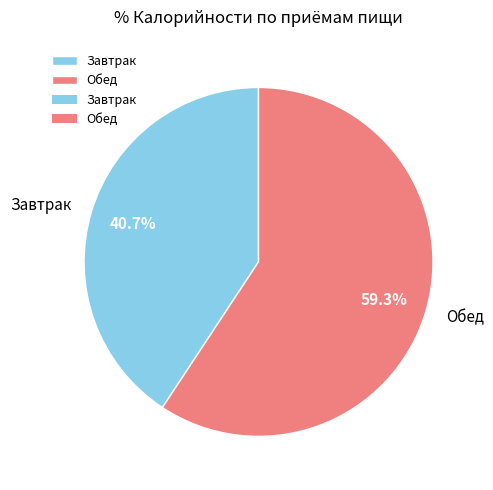

How many slices are in this pie chart?

2